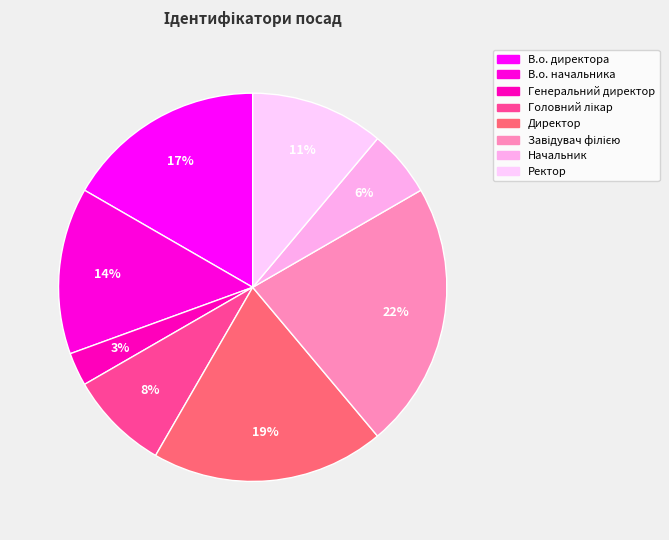

Which has a higher value, Директор or В.о. начальника?

Директор